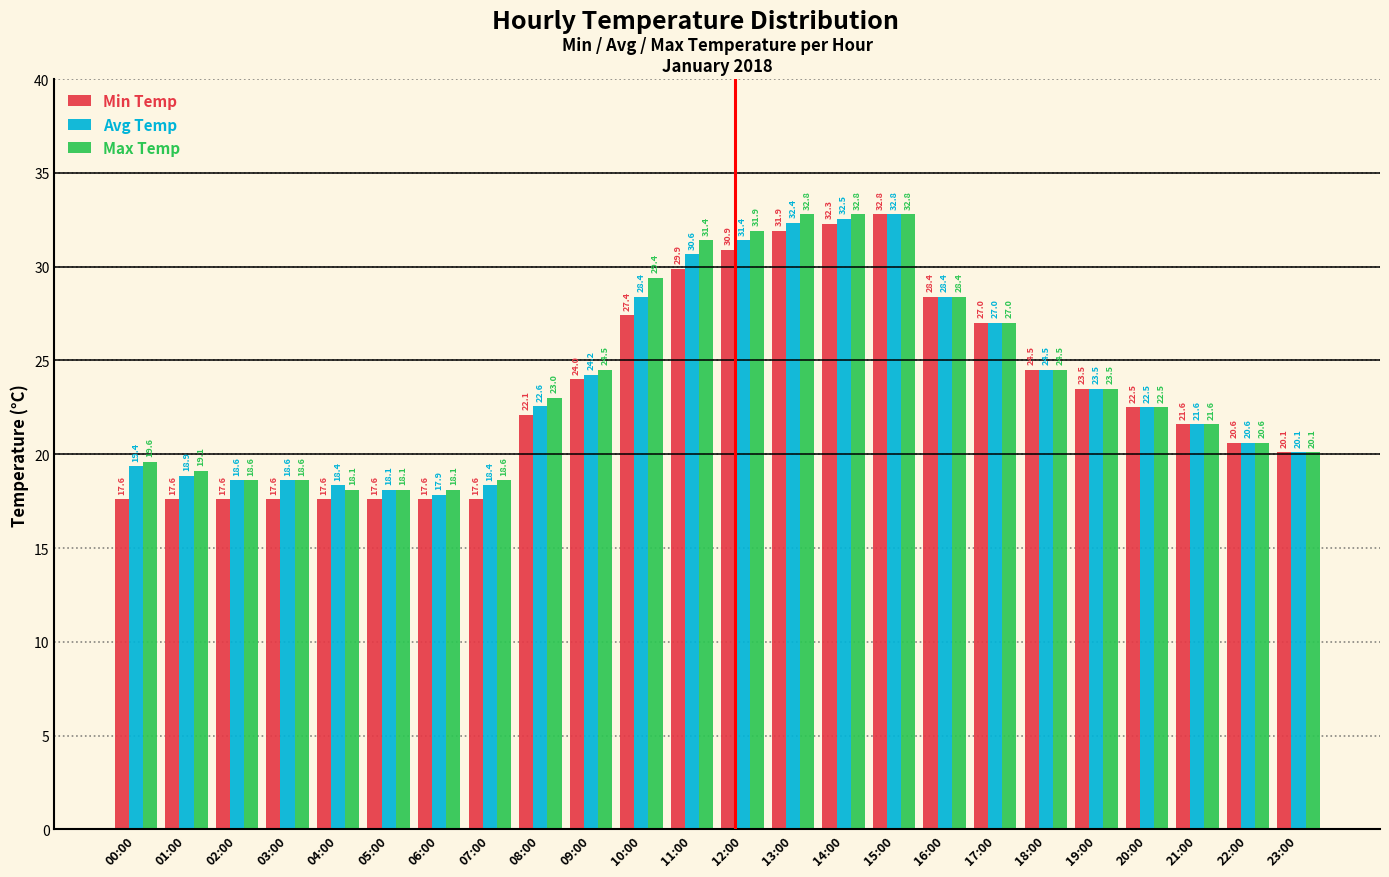

What is the lowest value of the Min Temp series?

17.6